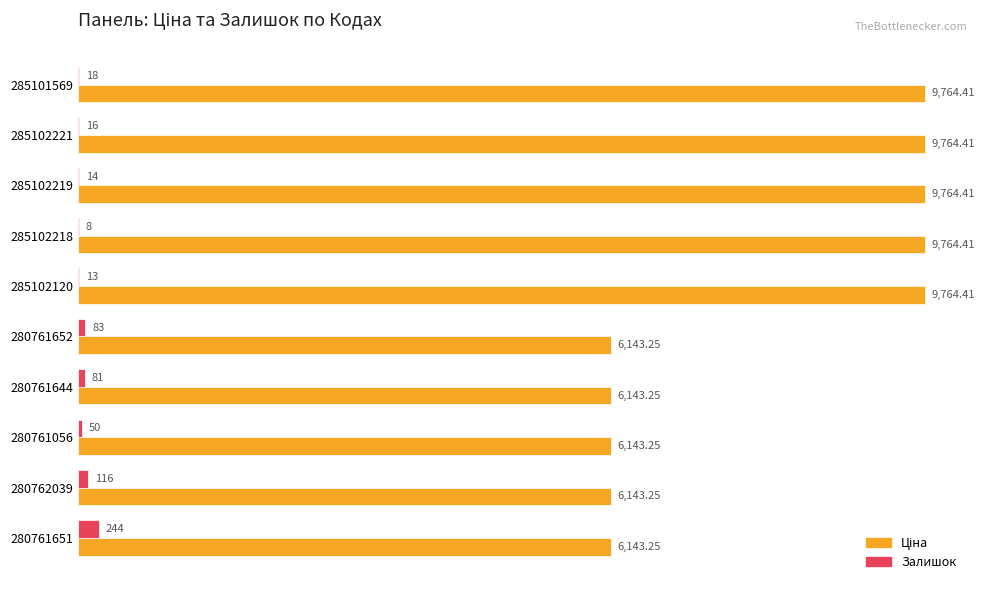

How many data points does each series have?

10